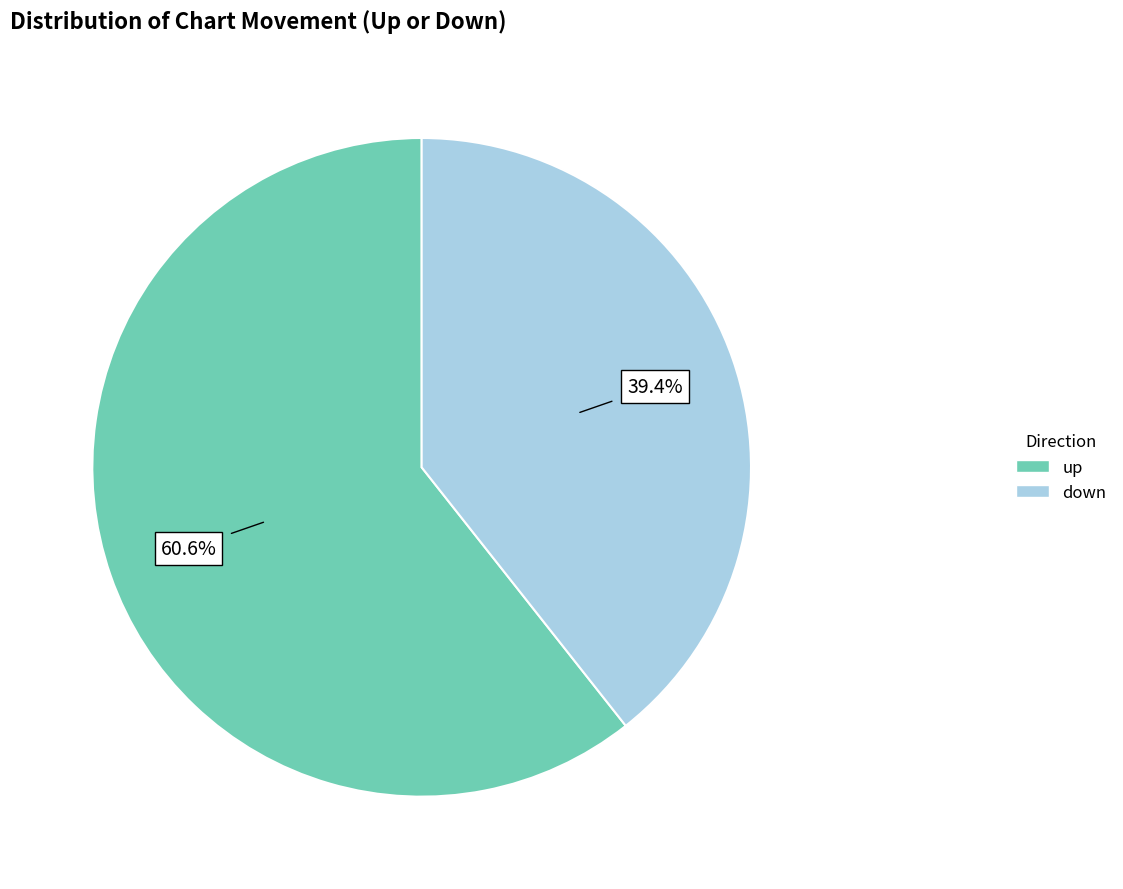

To the nearest percent, what is the difference between the largest and smallest slice percentages?

21%